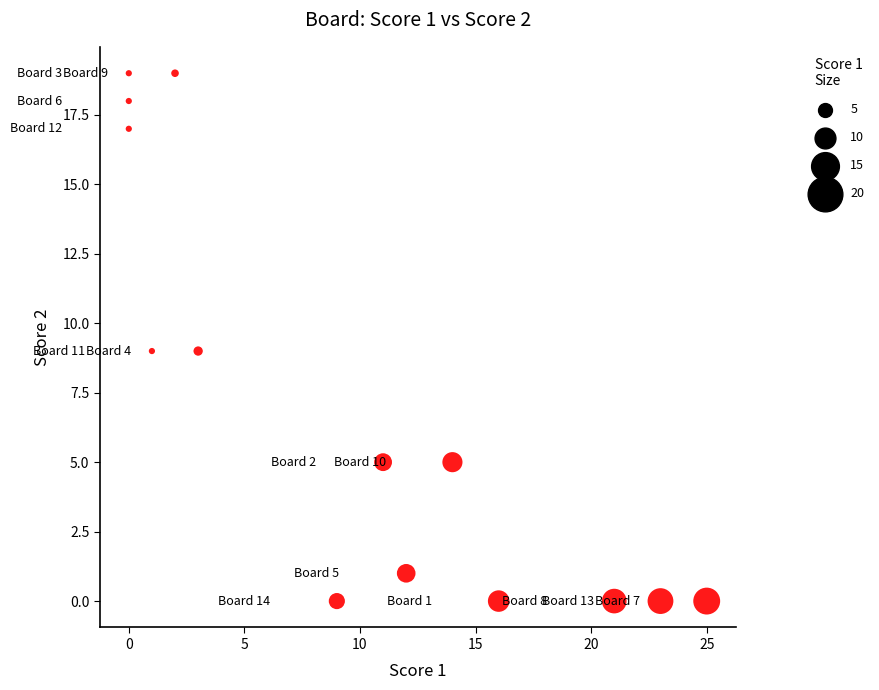

What is the range of Y values (max minus min)?

19